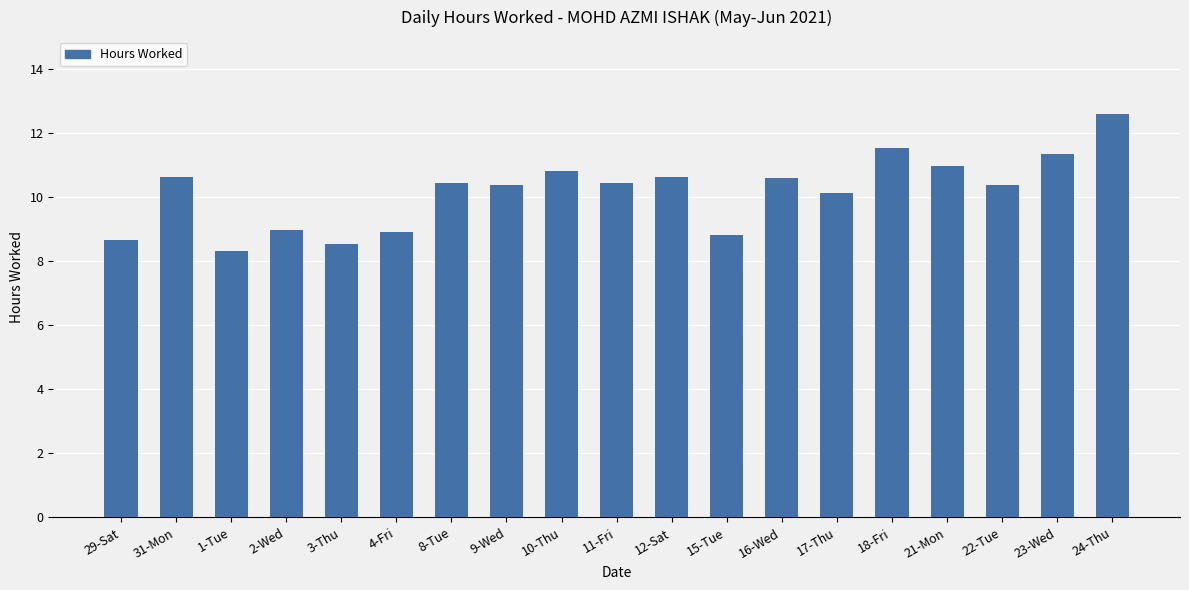

What is the label of the 18th bar from the right?

31-Mon